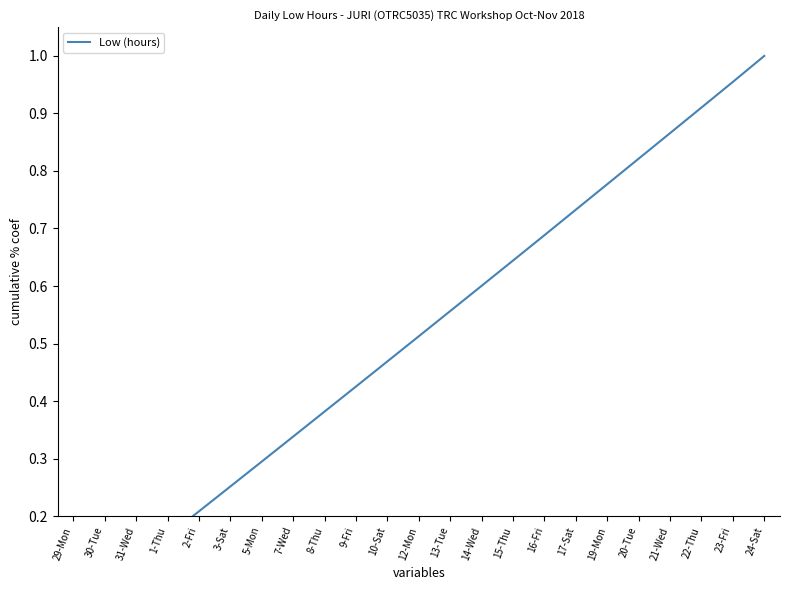

What is the approximate value at 30-Tue?

0.1